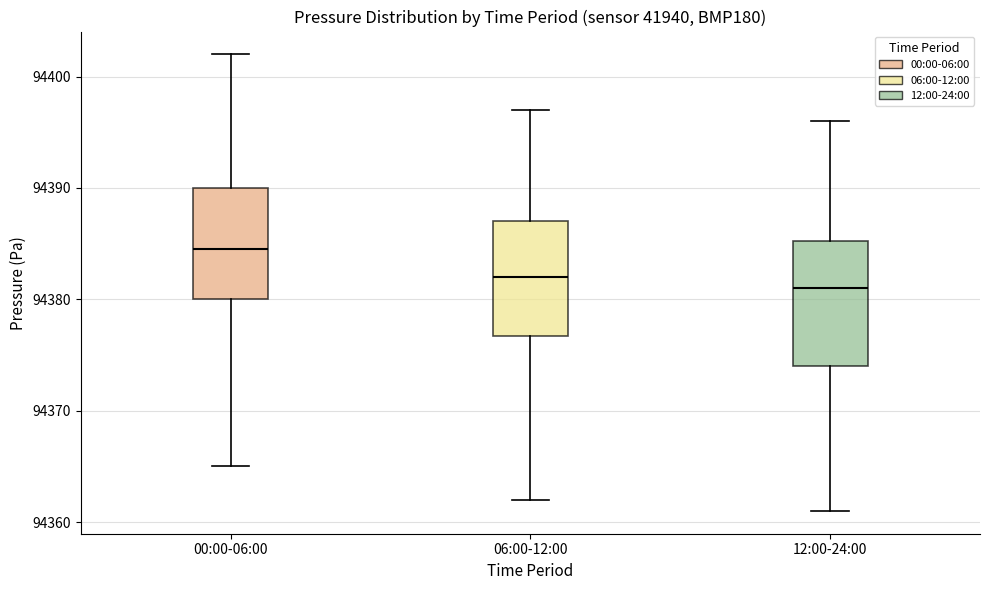

Which box is the tallest, from its lower edge to its upper edge?

12:00-24:00